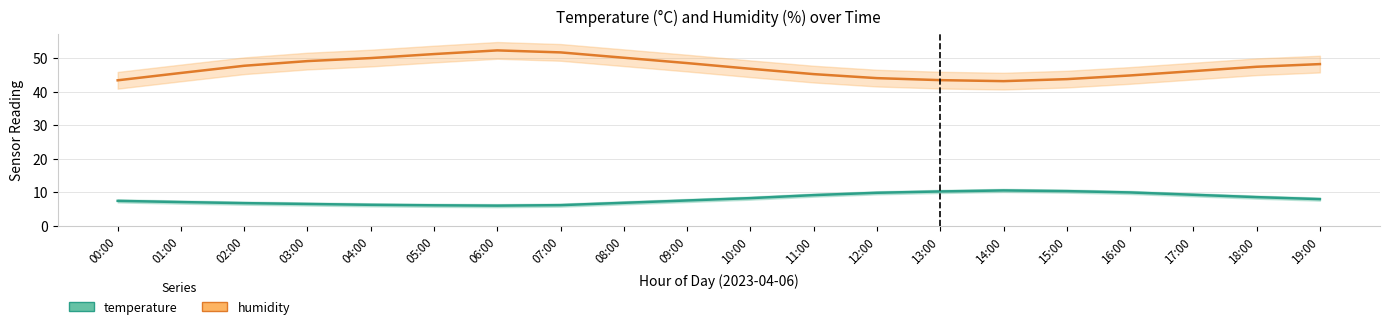

What are all the series names shown in the legend?

temperature, humidity